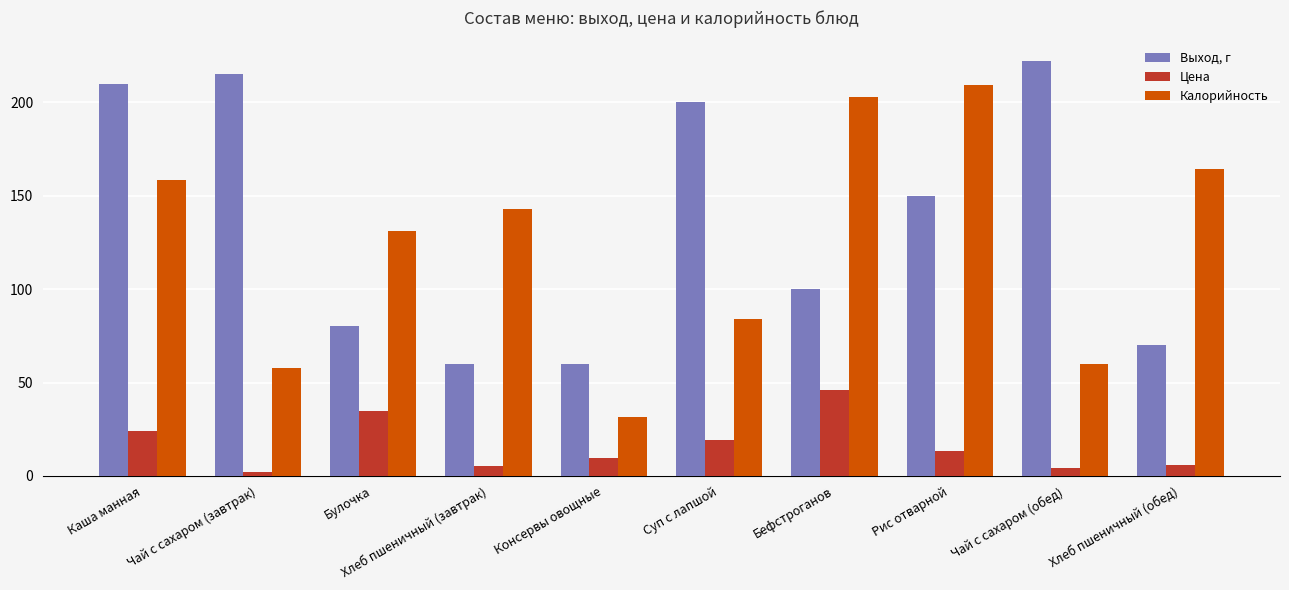

At how many categories does at least one series exceed 208?

4